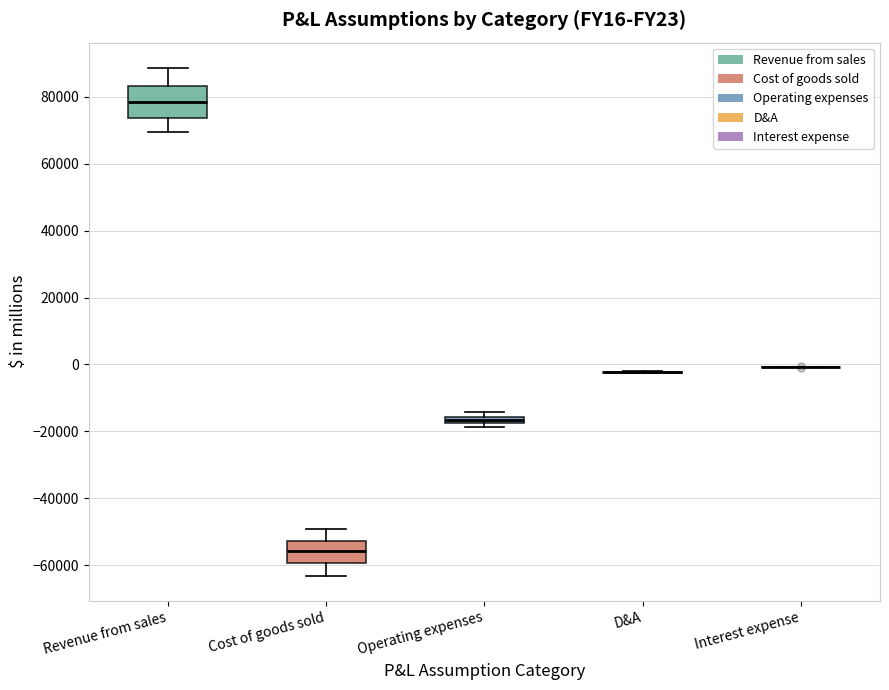

Comparing the boxes themselves (not the whiskers), which one is the tallest?

Revenue from sales